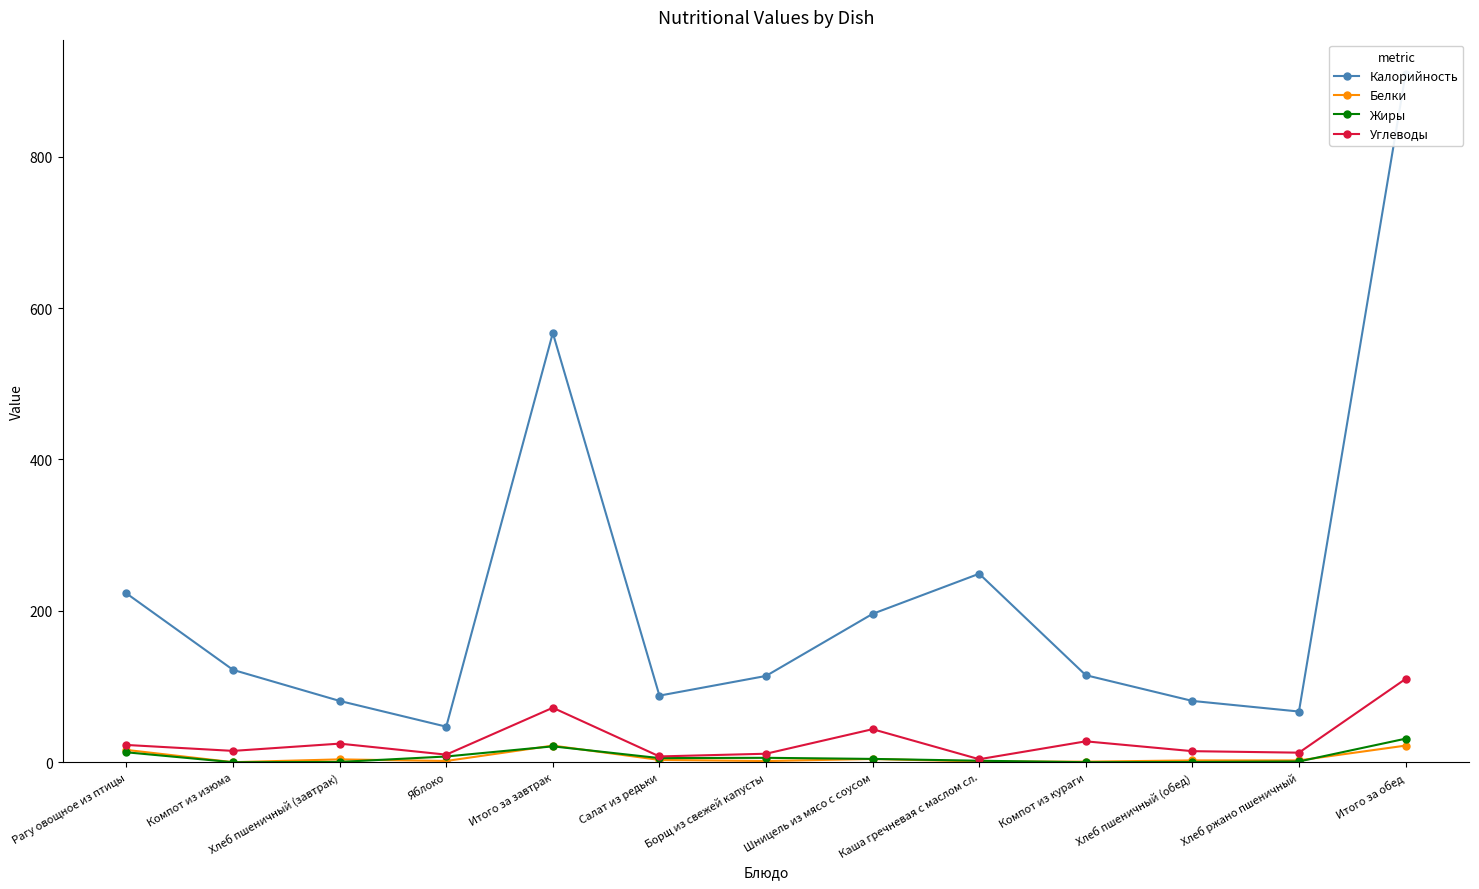

True or false: Углеводы has a value of 12.7 at Хлеб ржано пшеничный.

True